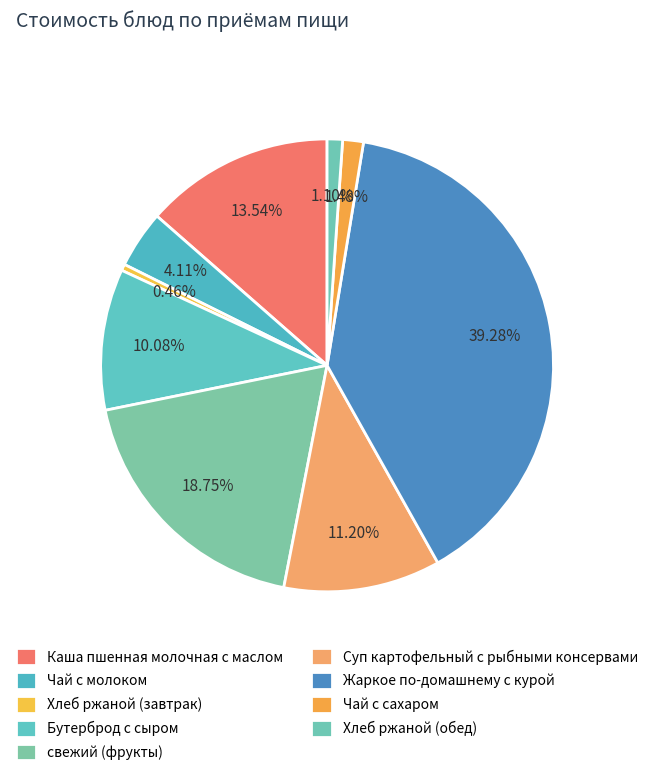

Count the number of slices in the pie.

9